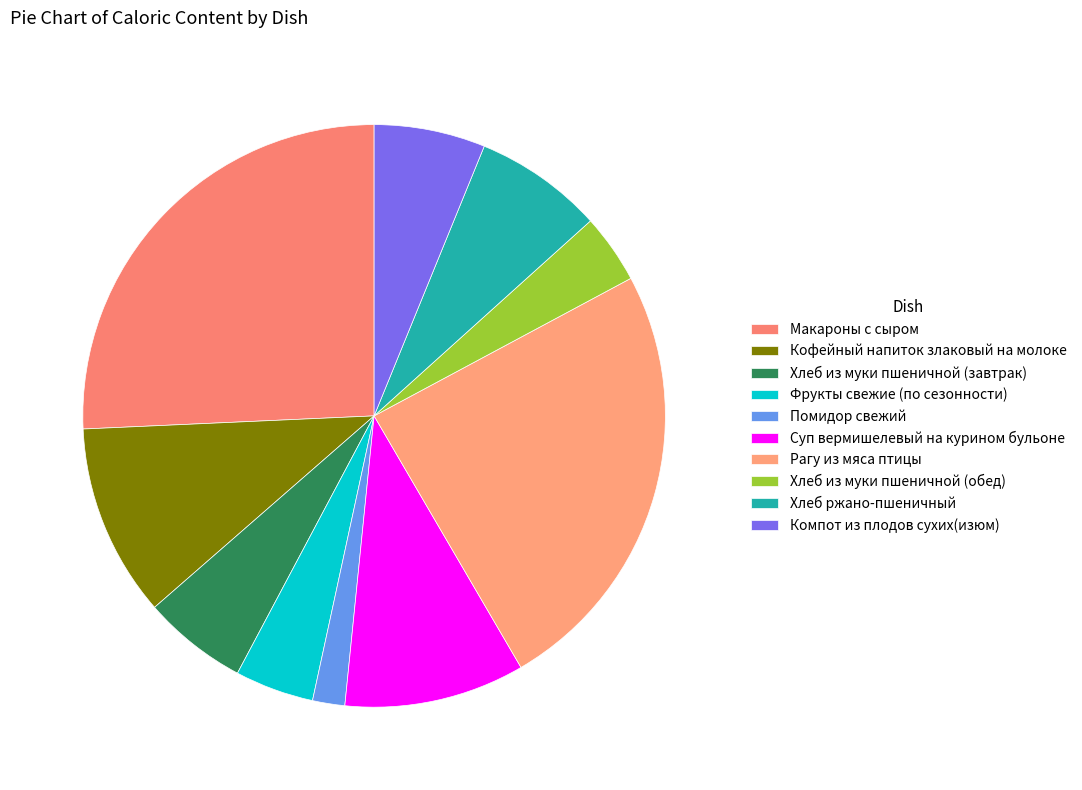

What is the change in value from Кофейный напиток злаковый на молоке to Хлеб из муки пшеничной (завтрак)?

-54.6